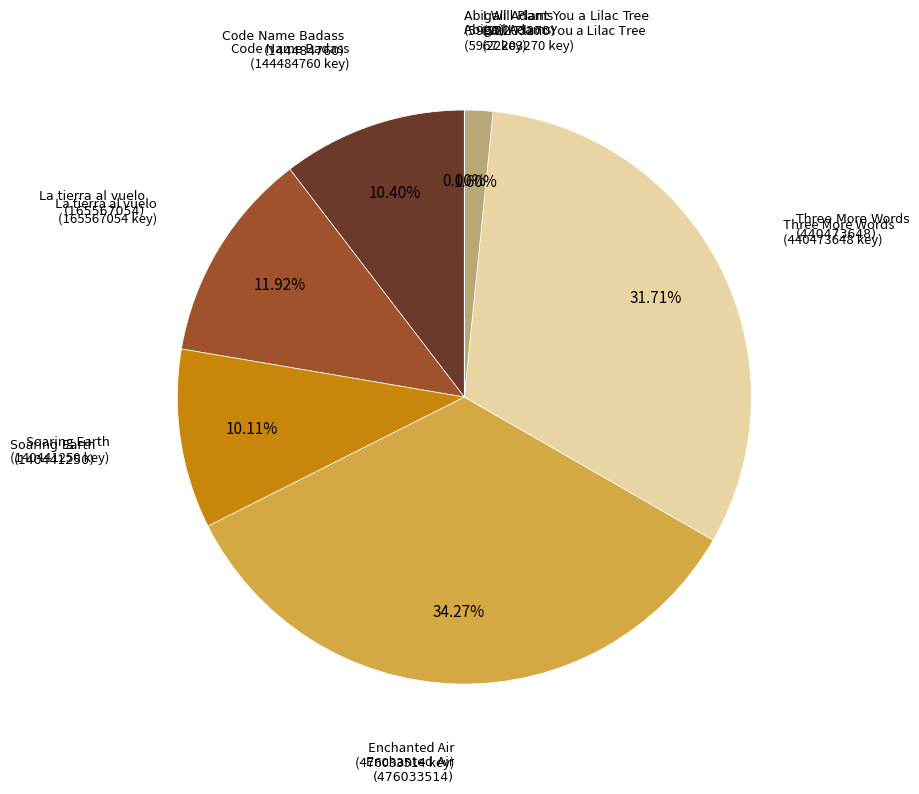

Is there a majority slice in this chart?

No